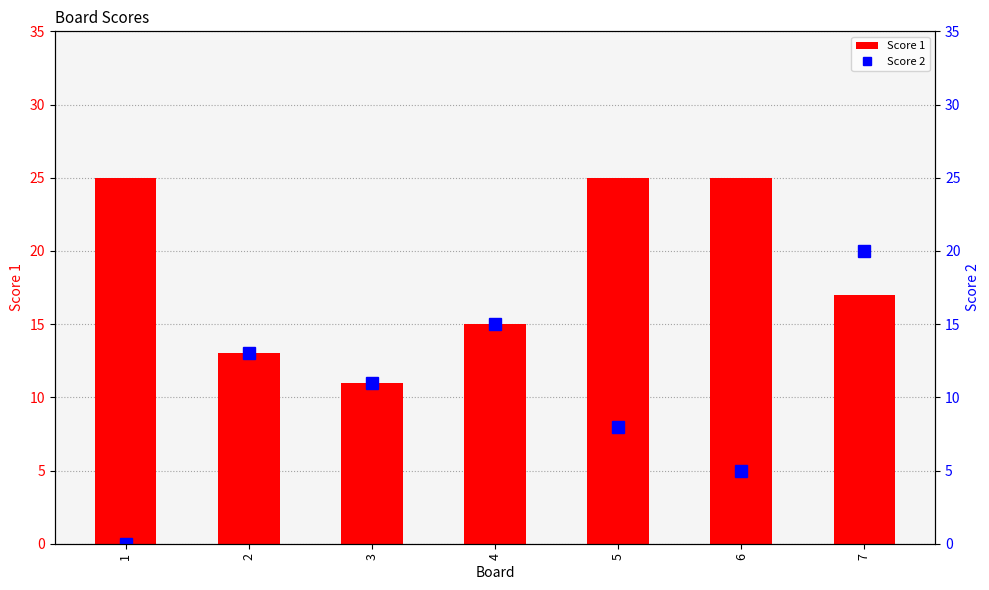

At which category is the sum across all series the highest?

7